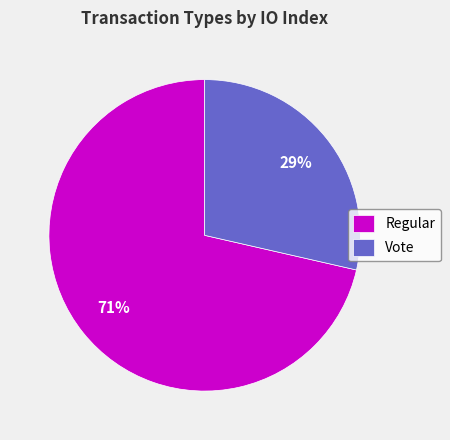

Count the number of slices in the pie.

2